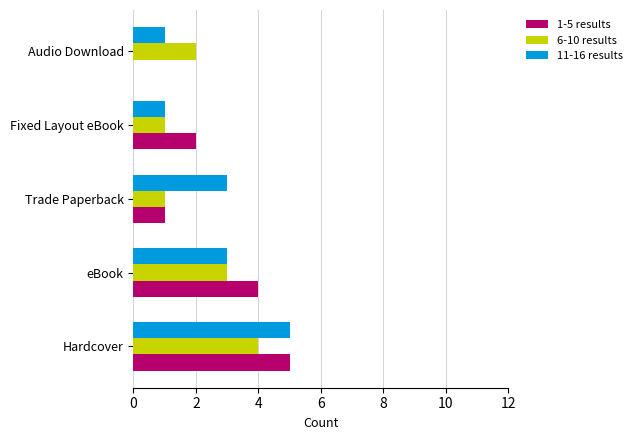

What is the sum of all 11-16 results values?

13